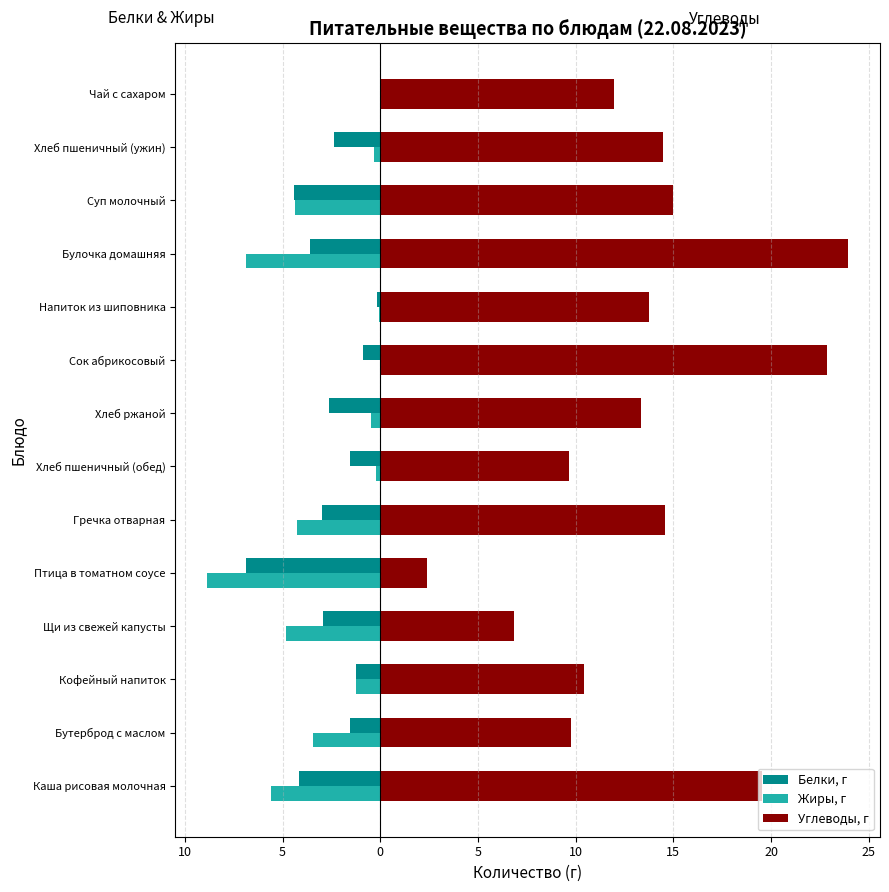

What is the minimum value for Углеводы, г?

2.4